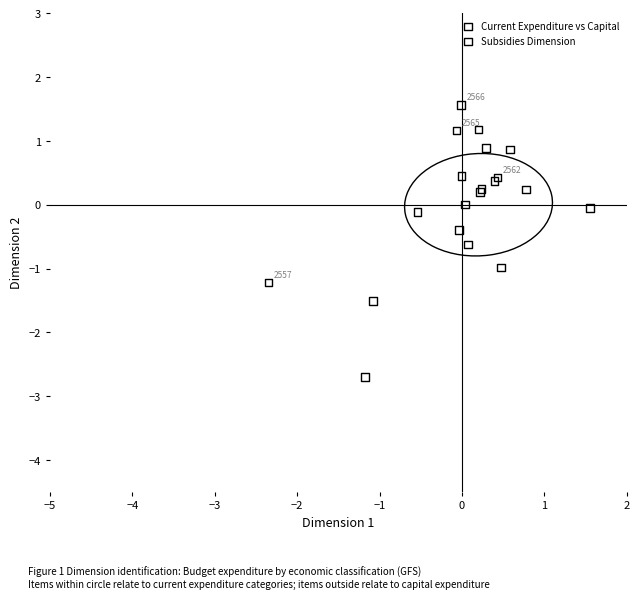

Which series reaches the minimum Y coordinate?

Subsidies Dimension